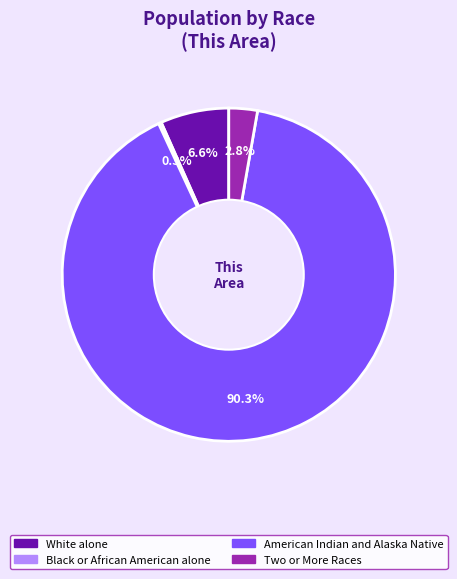

To the nearest percent, what is the difference between the largest and smallest slice percentages?

90%